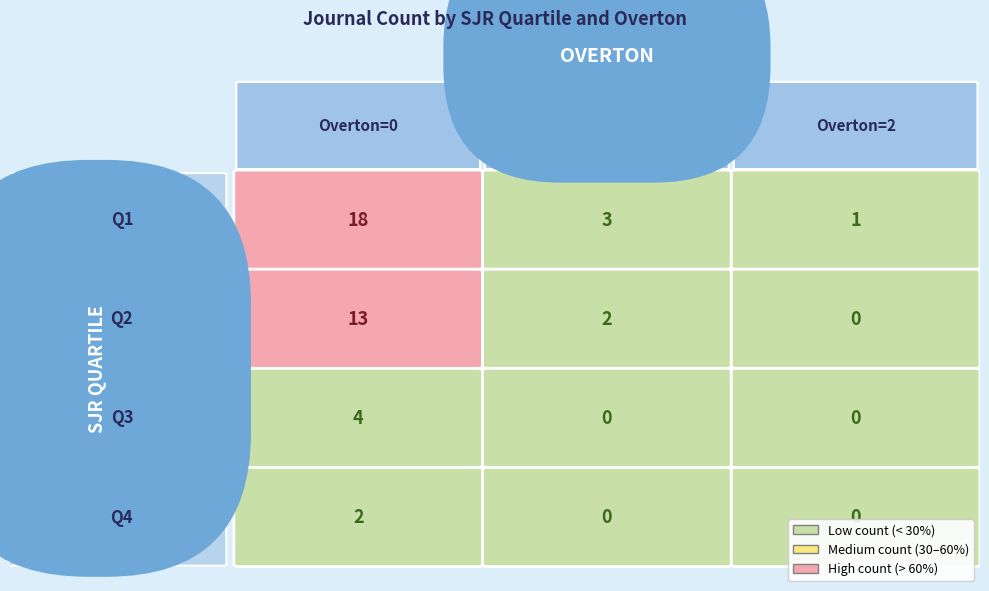

How many data points in Q2 are less than 2?

1